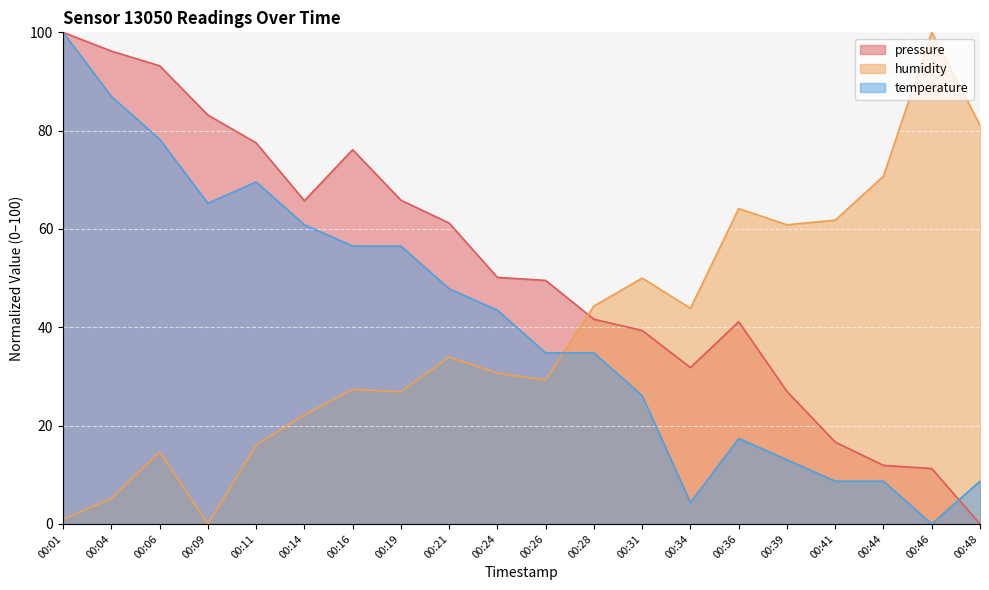

How many positive values does the temperature series have?

19